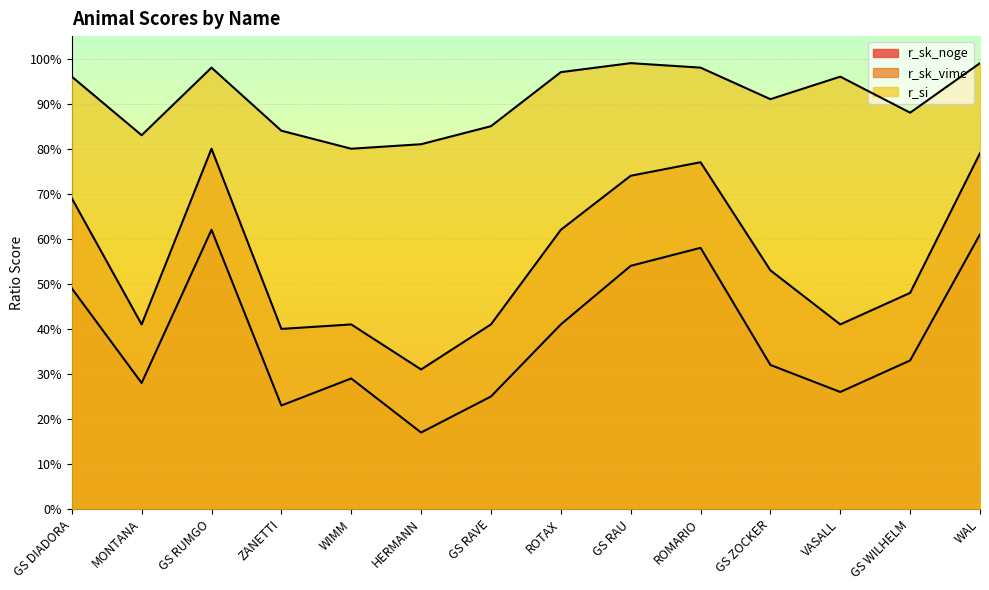

What is the sum of all r_sk_noge values?

5.4